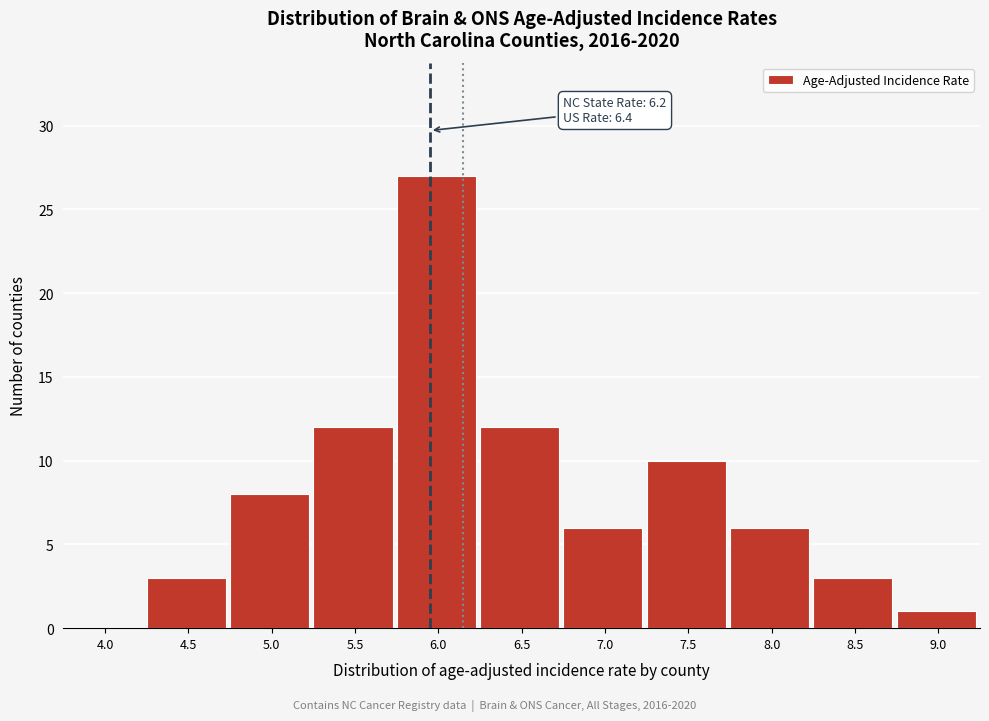

What is the sum of all values?

88